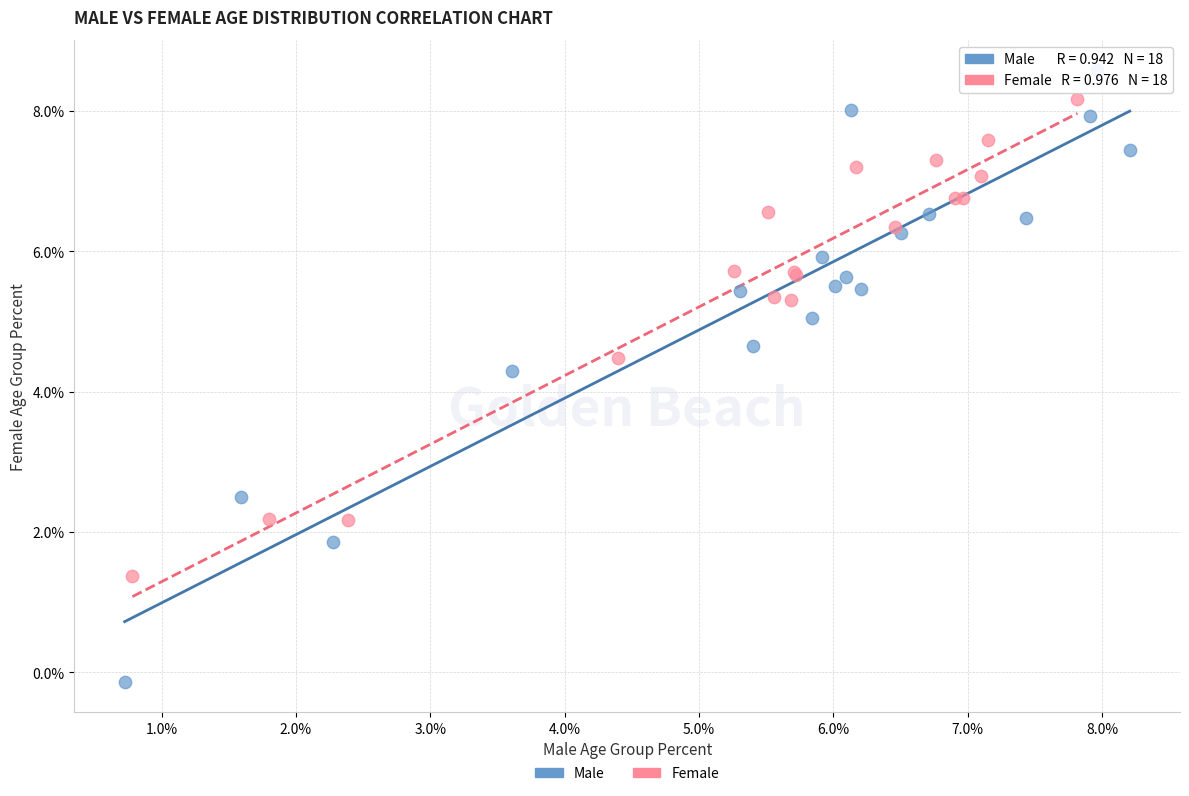

What are all the series names shown in the legend?

Male, Female